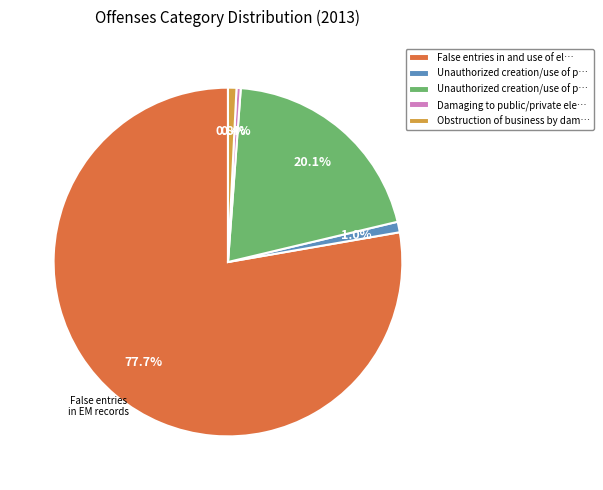

Does any single category account for the majority?

Yes